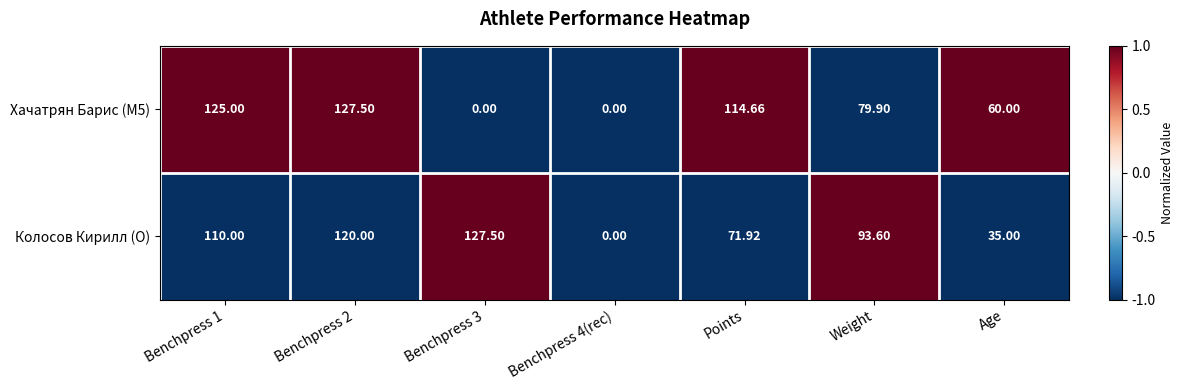

Count the number of data series in this chart.

2